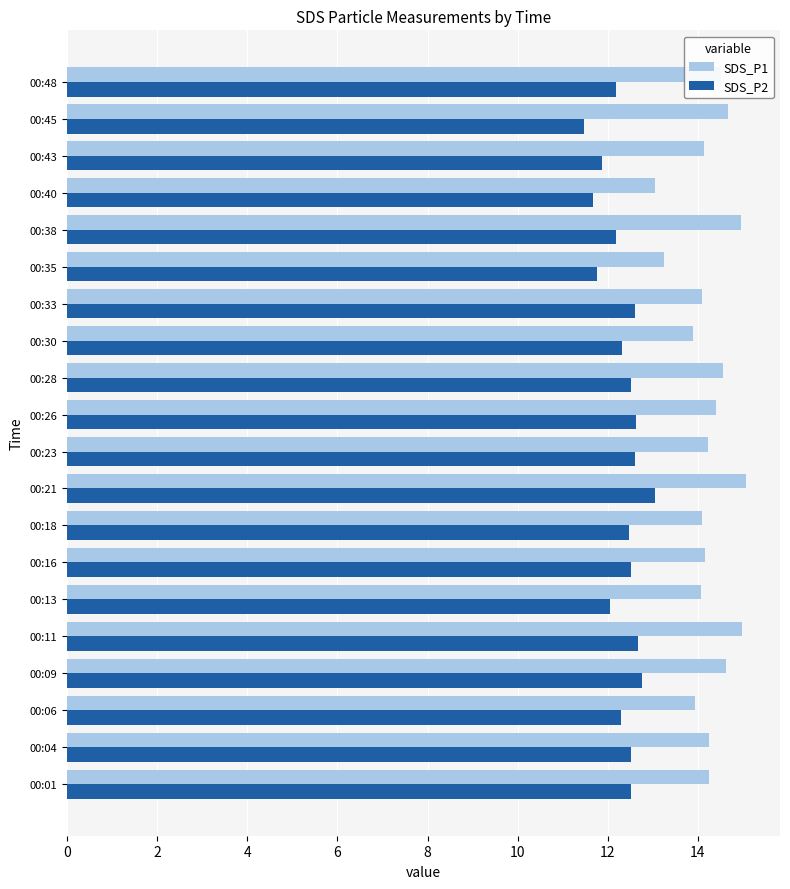

What is the difference between the highest and lowest values at 00:38?

2.8